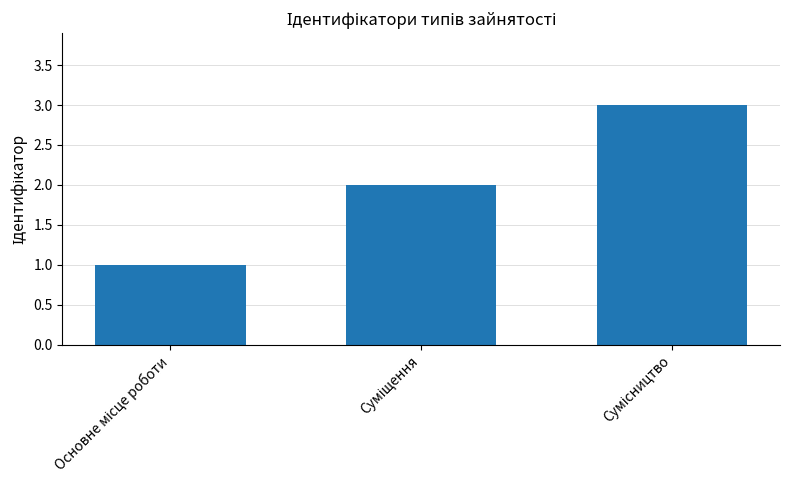

What is the maximum value shown in the chart?

3